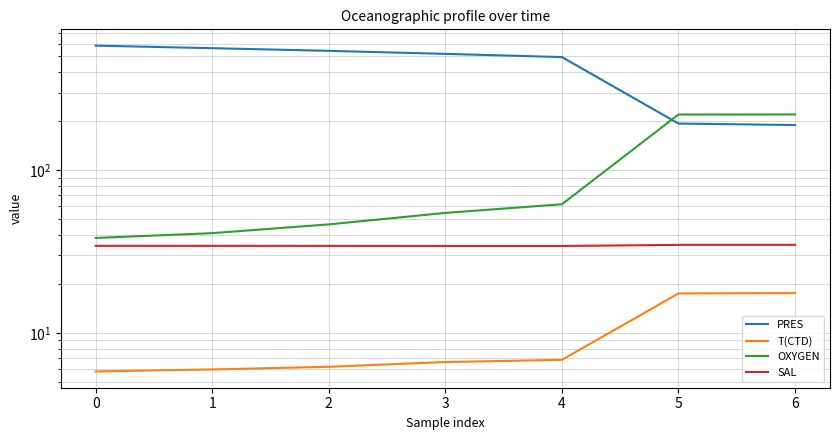

The T(CTD) series shows 31.0 at 6. True or false?

False